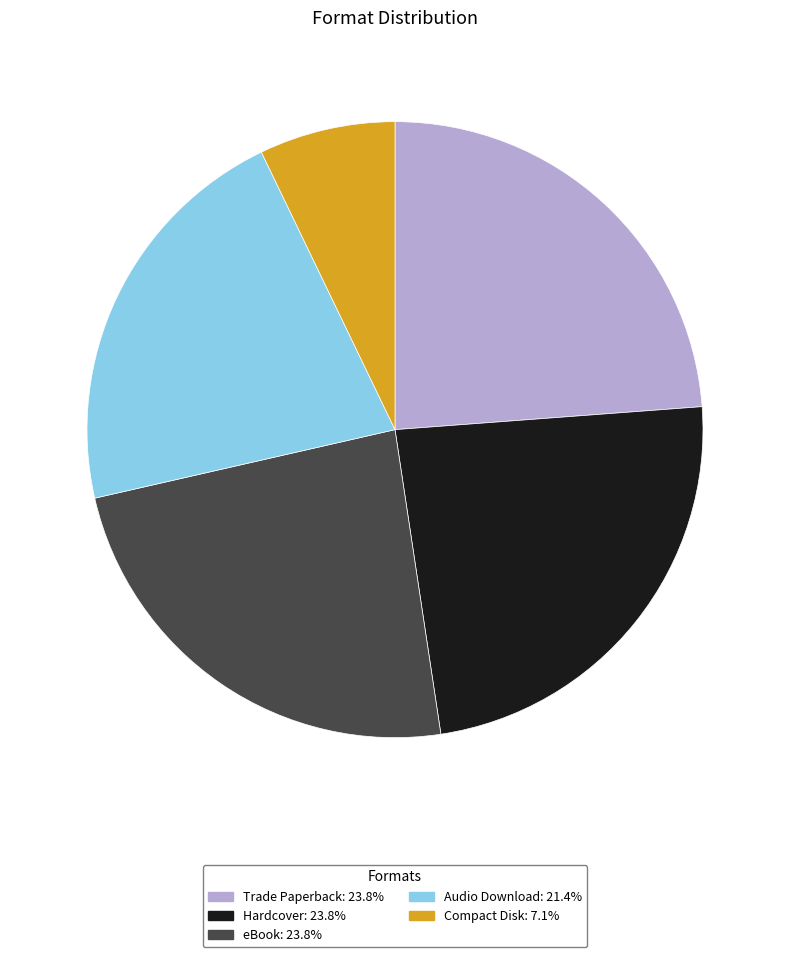

Does any single category account for the majority?

No